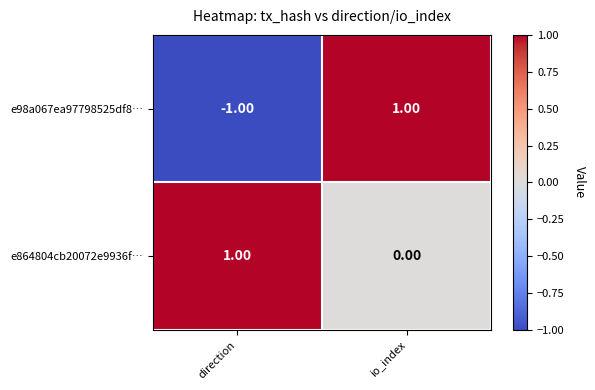

Where is e98a067ea97798525df8… nearest to the value 0?

direction